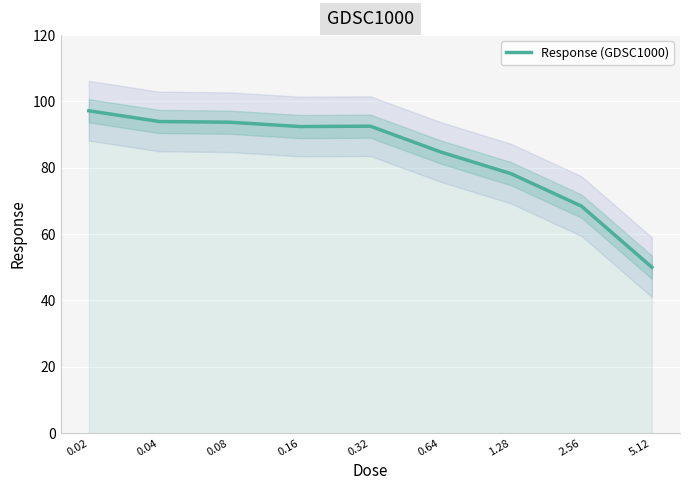

Reading left to right, extract all data points from this chart.

0.02=97.2	0.04=94.0	0.08=93.7	0.16=92.4	0.32=92.5	0.64=84.8	1.28=78.2	2.56=68.4	5.12=50.0